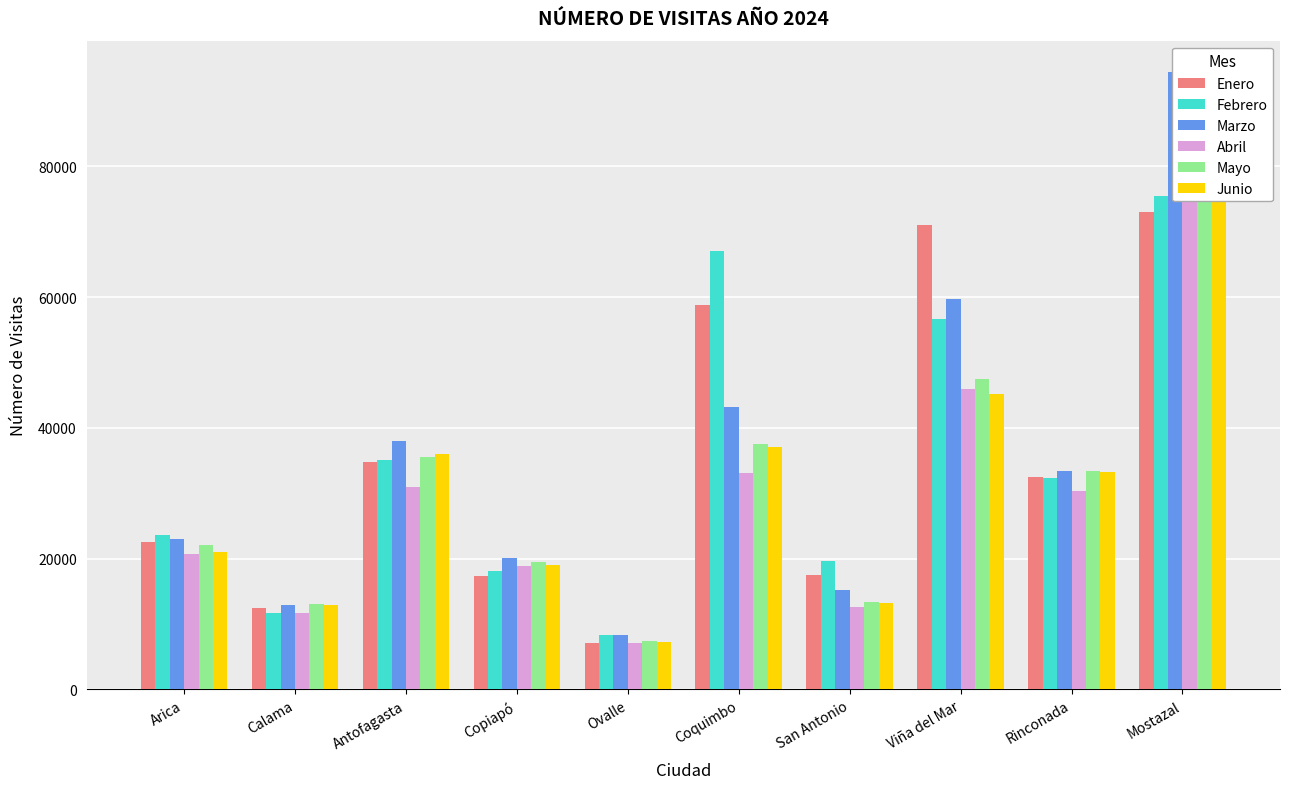

Rank the series by their maximum value, from highest to lowest.

Marzo, Mayo, Abril, Junio, Febrero, Enero